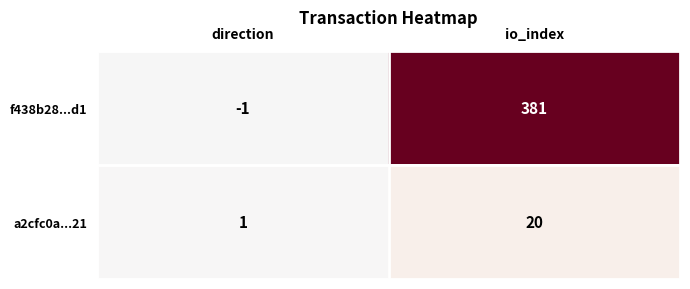

Which series changed the most between direction and io_index?

f438b28...d1